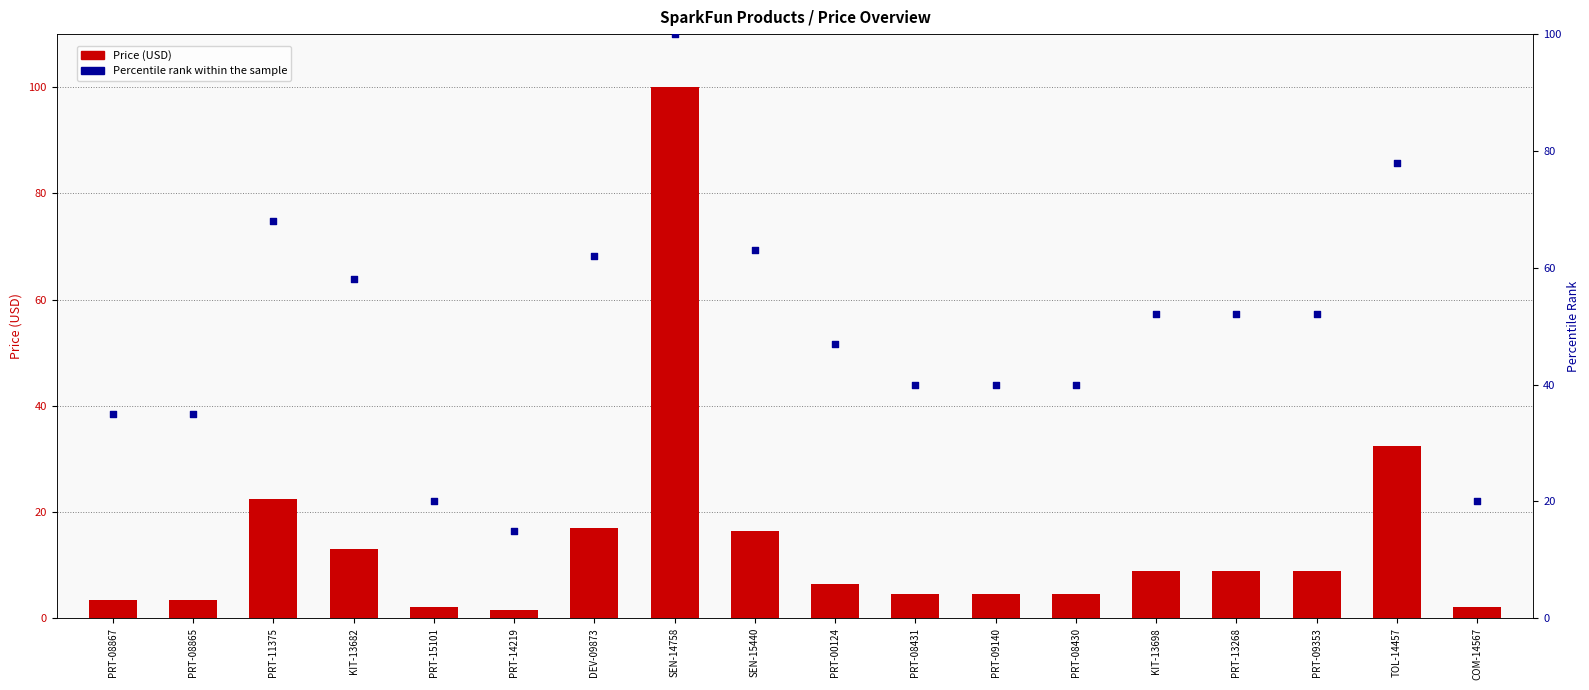

Which series has the largest total across all categories?

Percentile rank within the sample